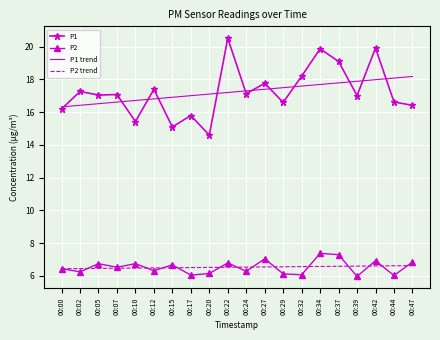

True or false: P1 and P2 intersect in this chart.

False